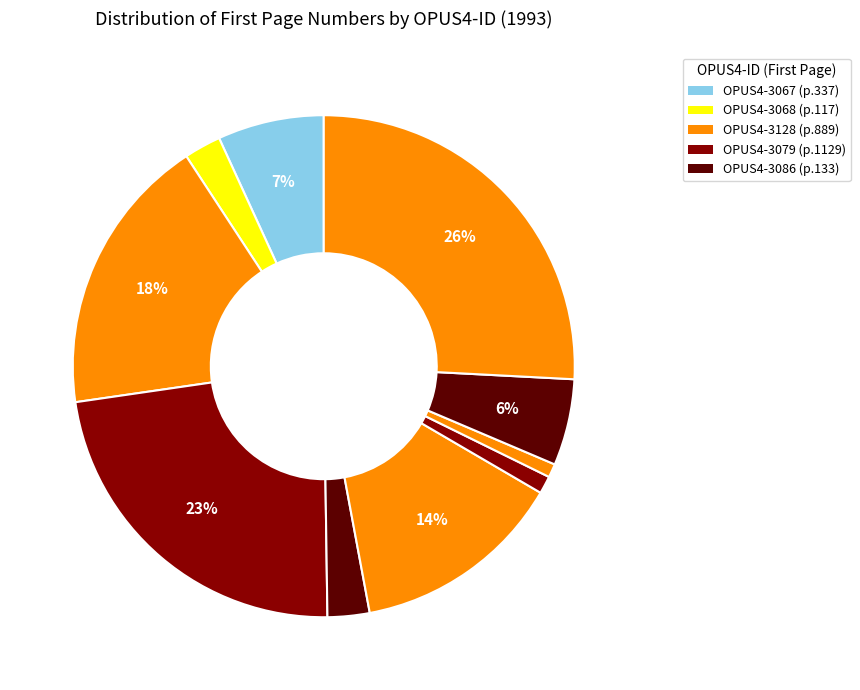

How many segments does this pie chart have?

10